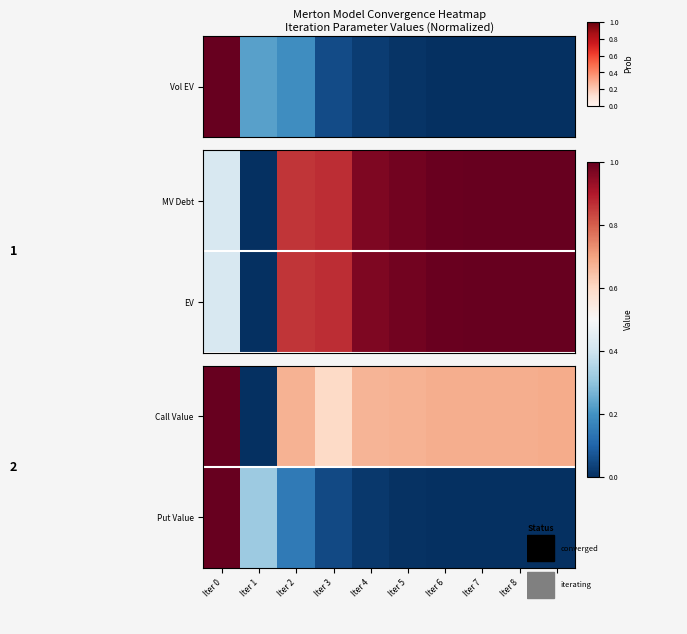

Which label corresponds to the smallest value in the chart?

Iter 1